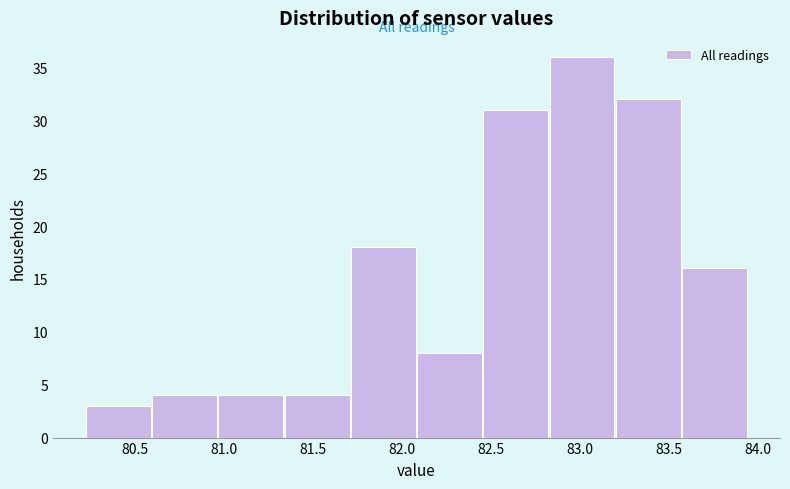

Reading left to right, list every bar in this chart as the range it spans on the x-axis followed by its height. Neither the bar edges nor the heights are printed on the chart, so give them approximately, as read against the axes.

80.20 to 80.60: 3
80.60 to 80.95: 4
80.95 to 81.35: 4
81.35 to 81.70: 4
81.70 to 82.10: 18
82.10 to 82.45: 8
82.45 to 82.80: 31
82.80 to 83.20: 36
83.20 to 83.55: 32
83.55 to 83.95: 16